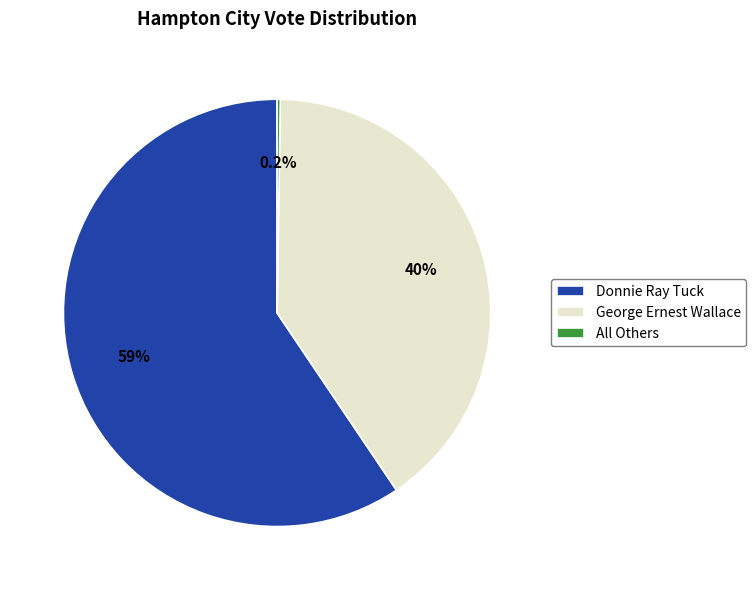

Do George Ernest Wallace and Donnie Ray Tuck together represent more than half of the pie?

Yes